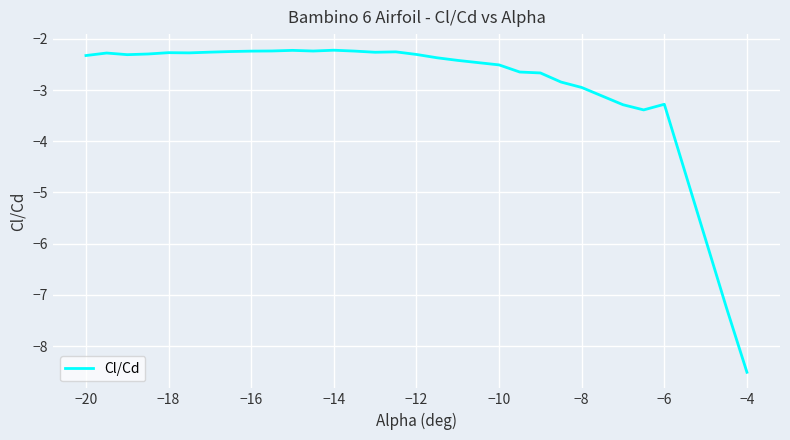

What is the minimum value shown in the chart?

-8.5